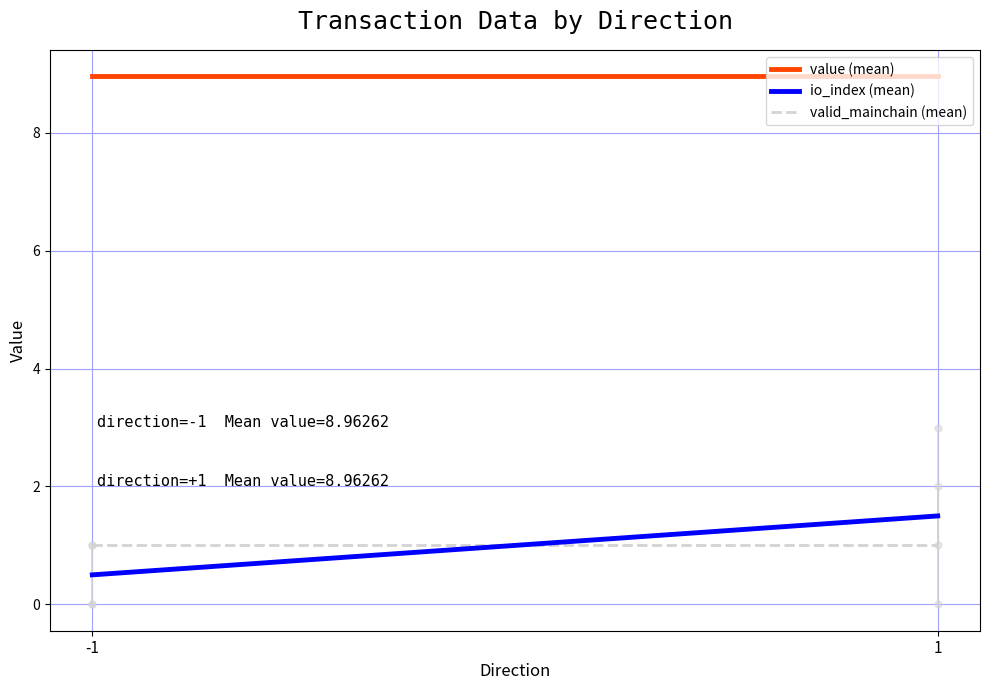

True or false: value (mean) has a value of 9.0 at -1.

True